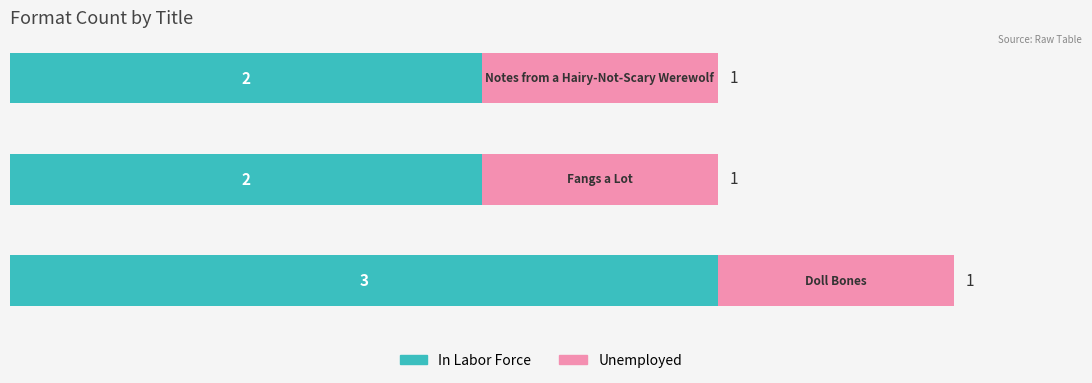

How many In Labor Force values are between 2 and 3?

3